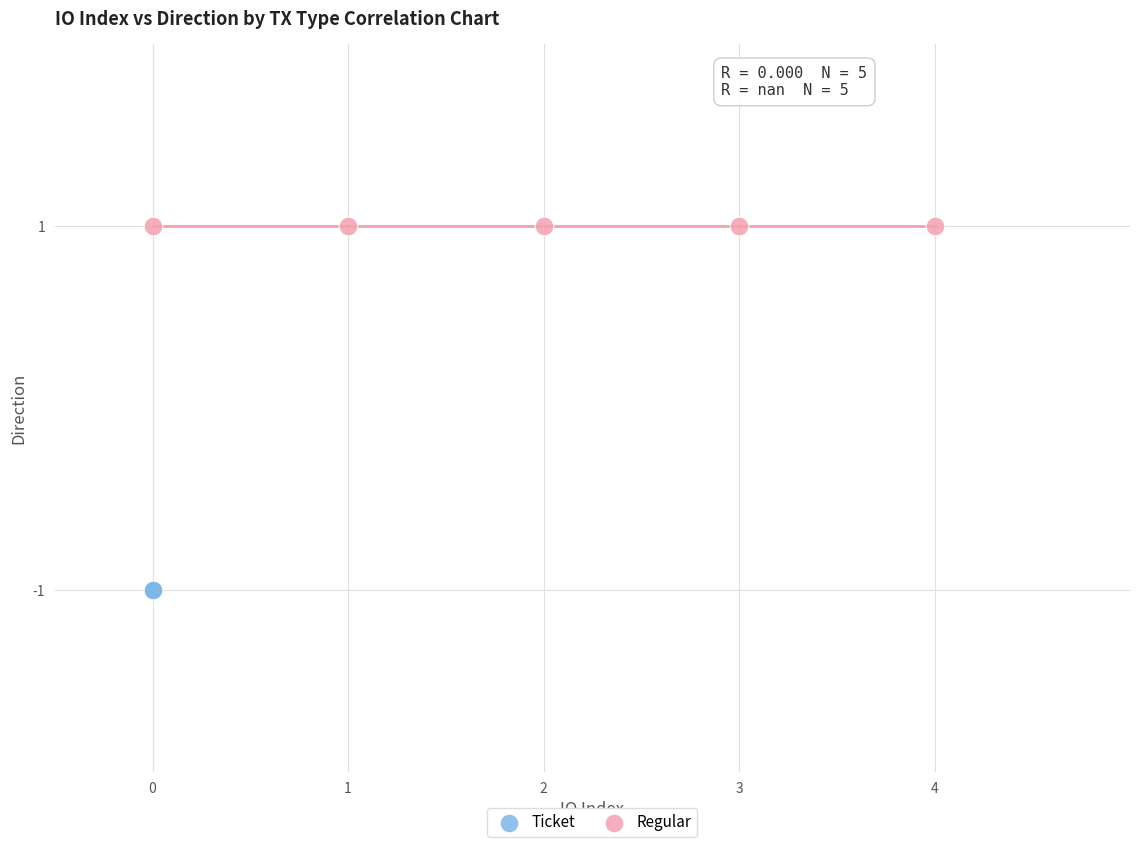

Which series contains the lowest Y value?

Ticket